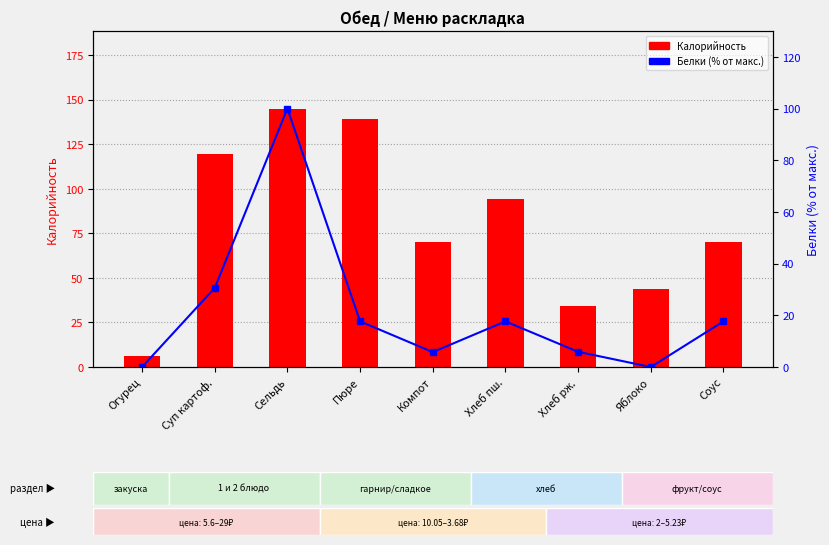

At which category does the chart reach its minimum across all series?

Огурец